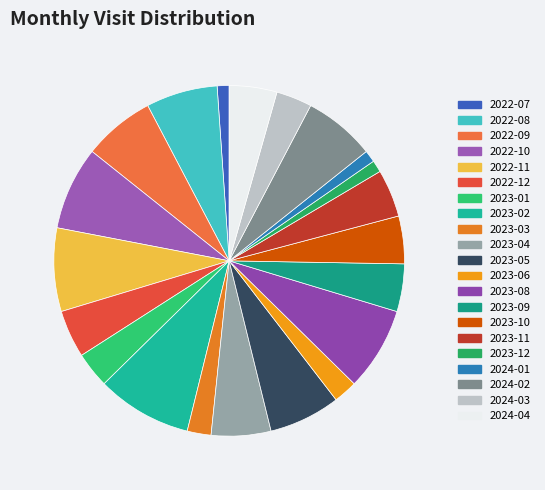

To the nearest percent, what is the difference between the largest and smallest slice percentages?

8%